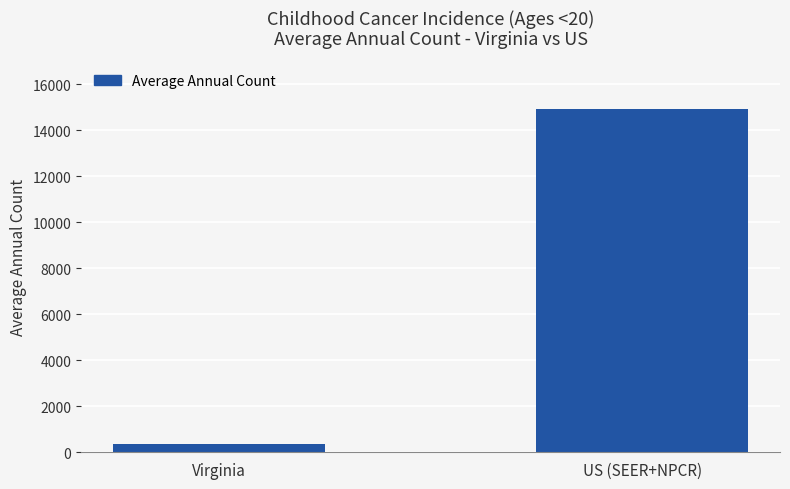

Reading left to right, extract all data points from this chart.

359	14940